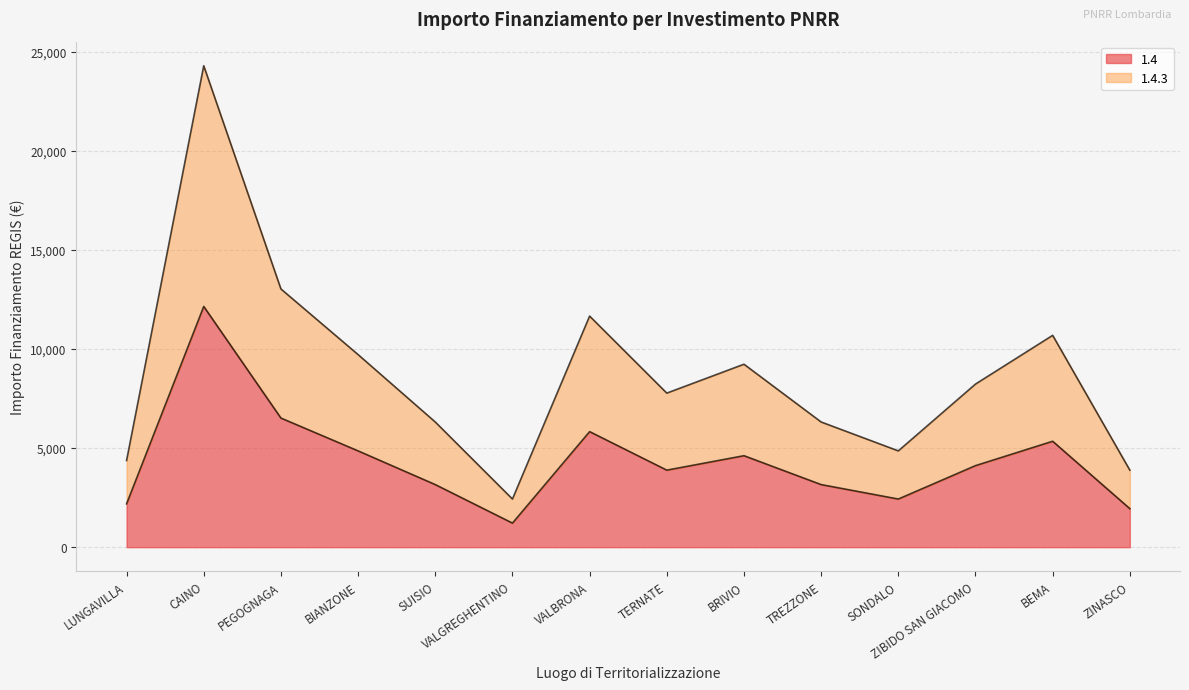

How many lines are shown in the chart?

2